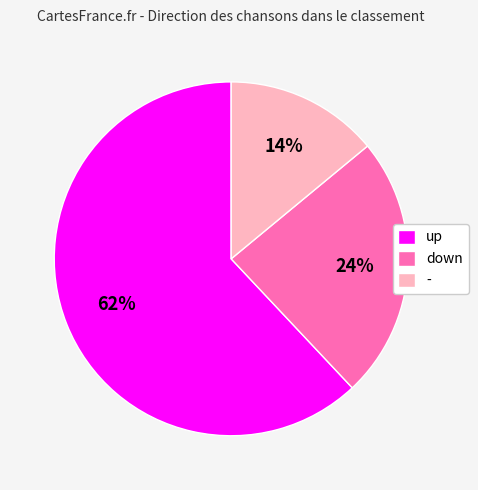

Is it true that down is 15% of the pie?

False